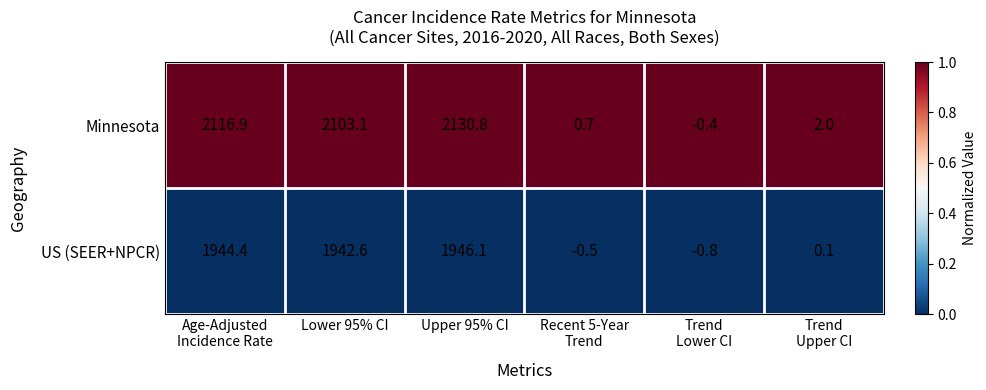

Reading left to right, transcribe all the data shown in this chart.

Minnesota: 2116.9	2103.1	2130.8	0.7	-0.4	2.0
US (SEER+NPCR): 1944.4	1942.6	1946.1	-0.5	-0.8	0.1